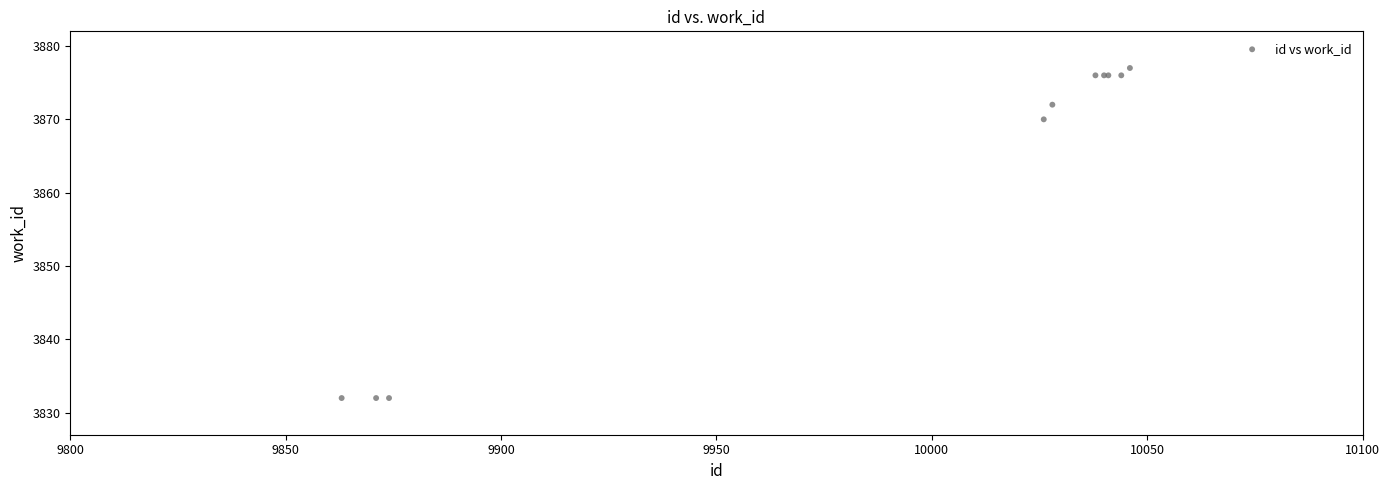

What Y value in the scatter plot is closest to 3854?

3870